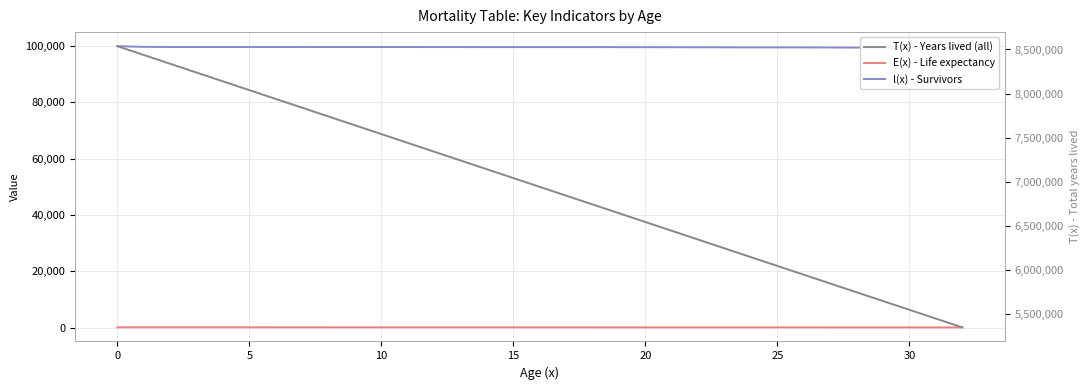

Which series has the widest spread of values?

T(x) - Years lived (all)